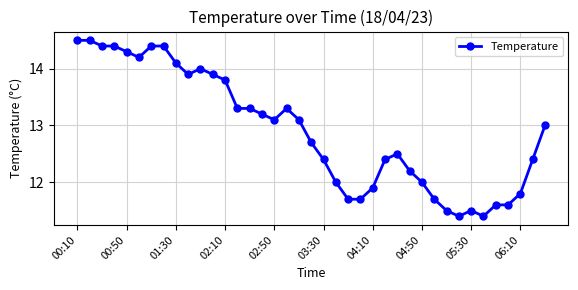

What is the value of the 11th point from the left?

14.0